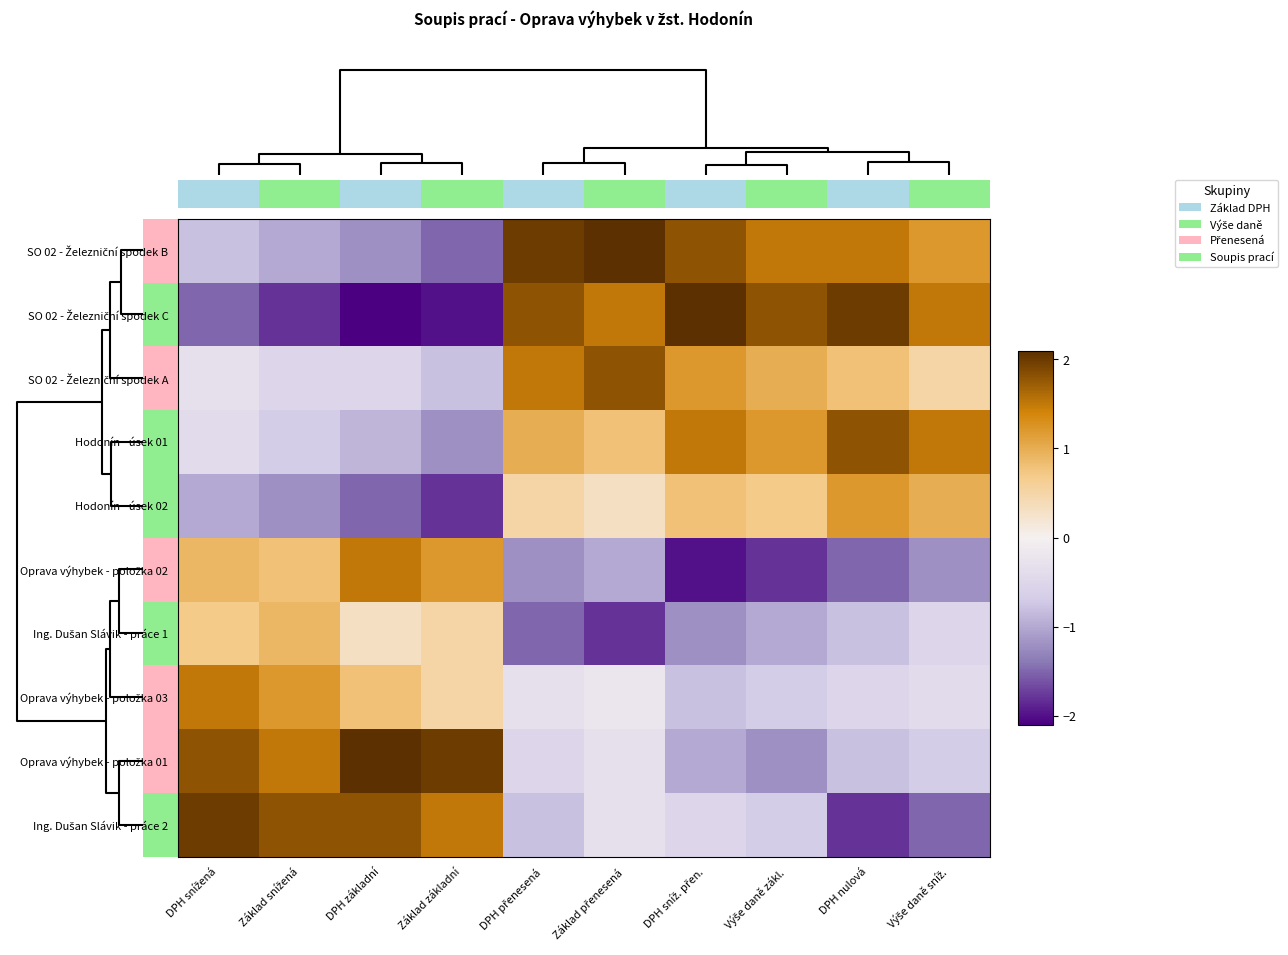

Which series has the largest range (max minus min)?

SO 02 - Železniční spodek C